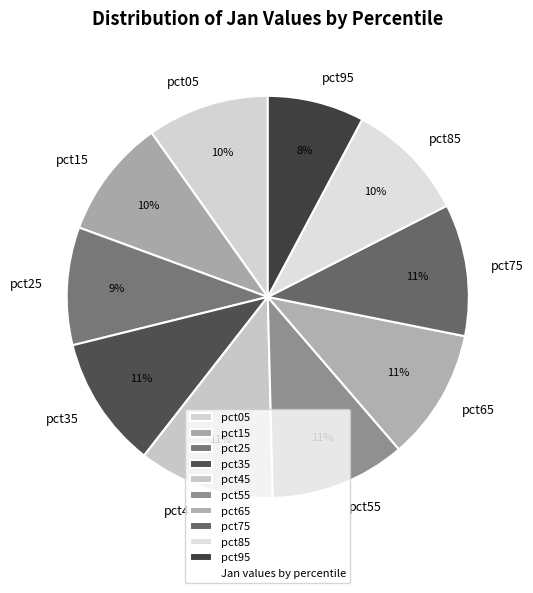

How many segments does this pie chart have?

10